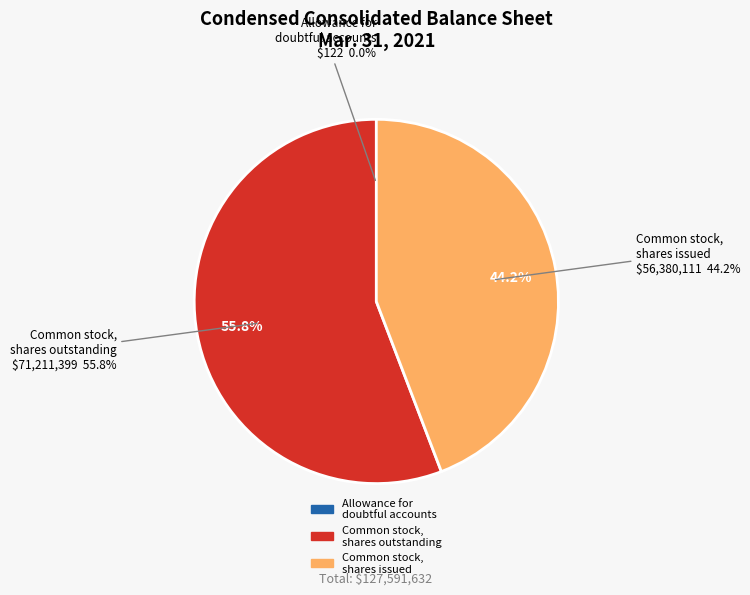

To the nearest percent, what portion does Common stock, shares issued represent?

44%